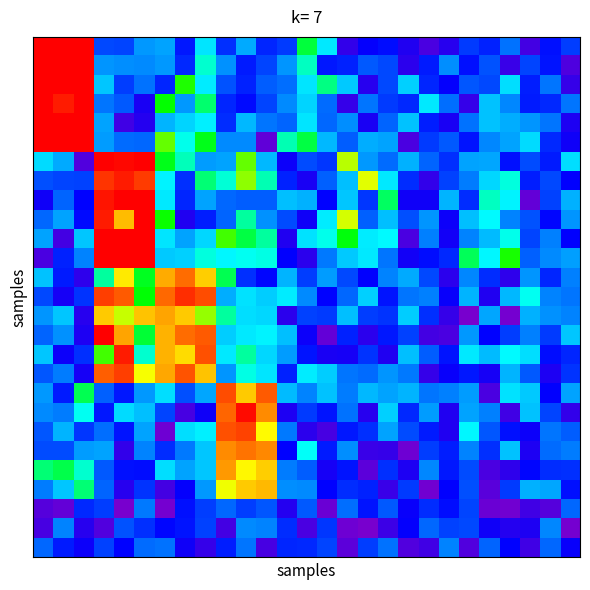

What is the maximum value shown in the chart?

1.0